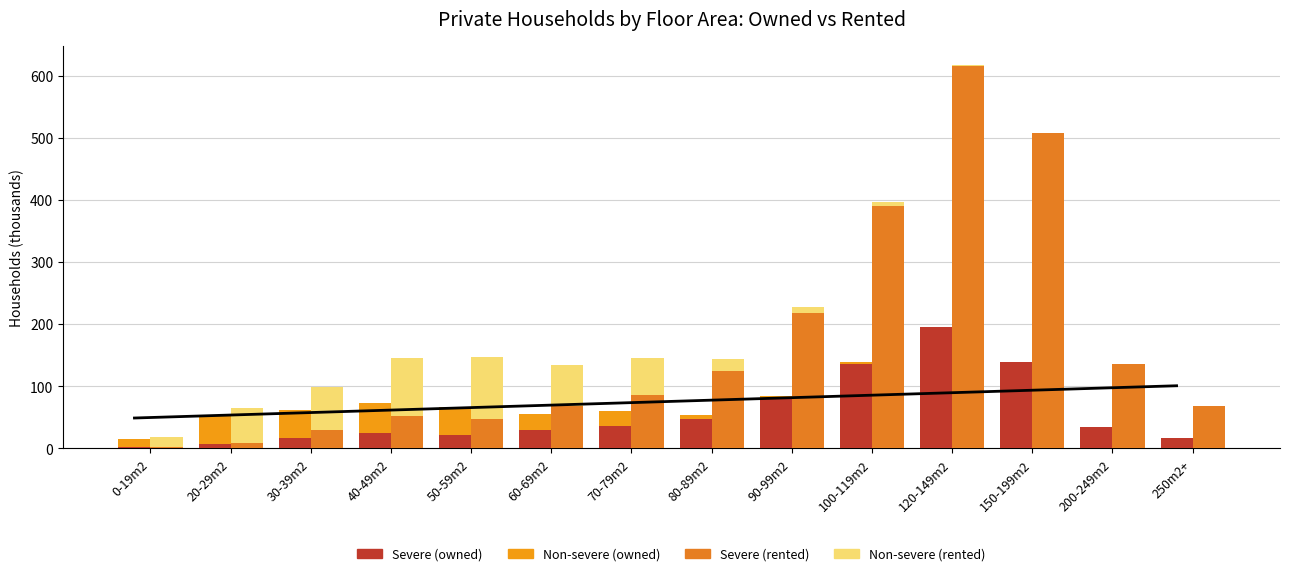

What is the sum of the Non-severe (rented) values at 30-39m2 and 50-59m2?

170.0